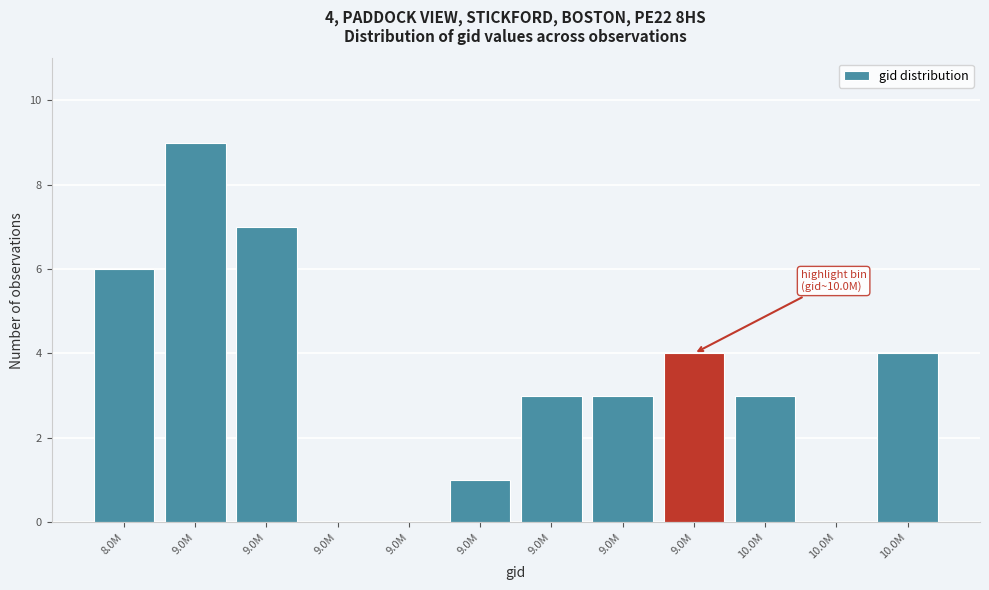

Are the bars horizontal?

No